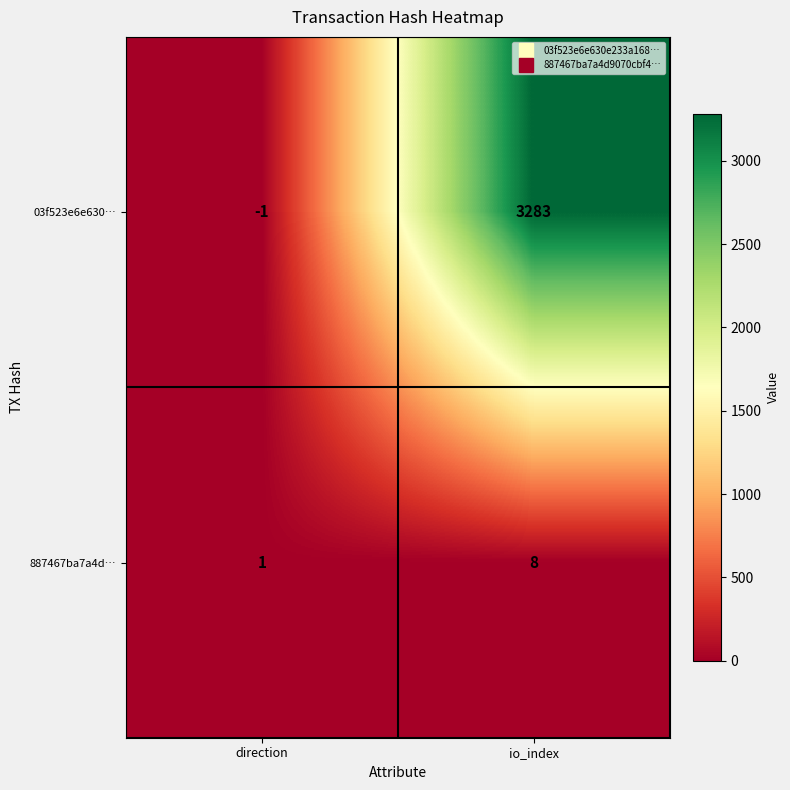

What is the difference between the maximum and minimum values in the 03f523e6e630… series?

3284